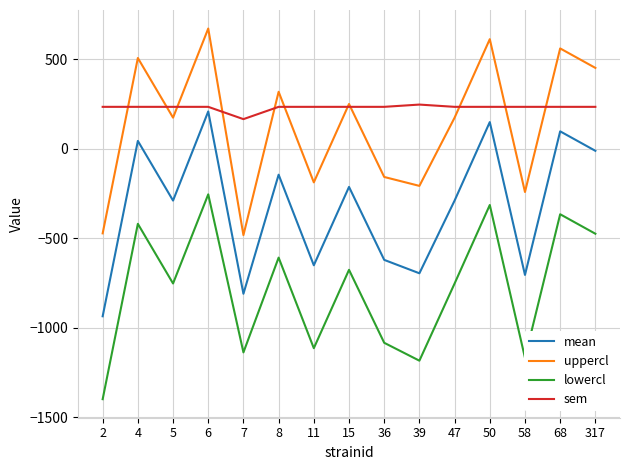

True or false: sem has a value of 68.5 at 11.

False